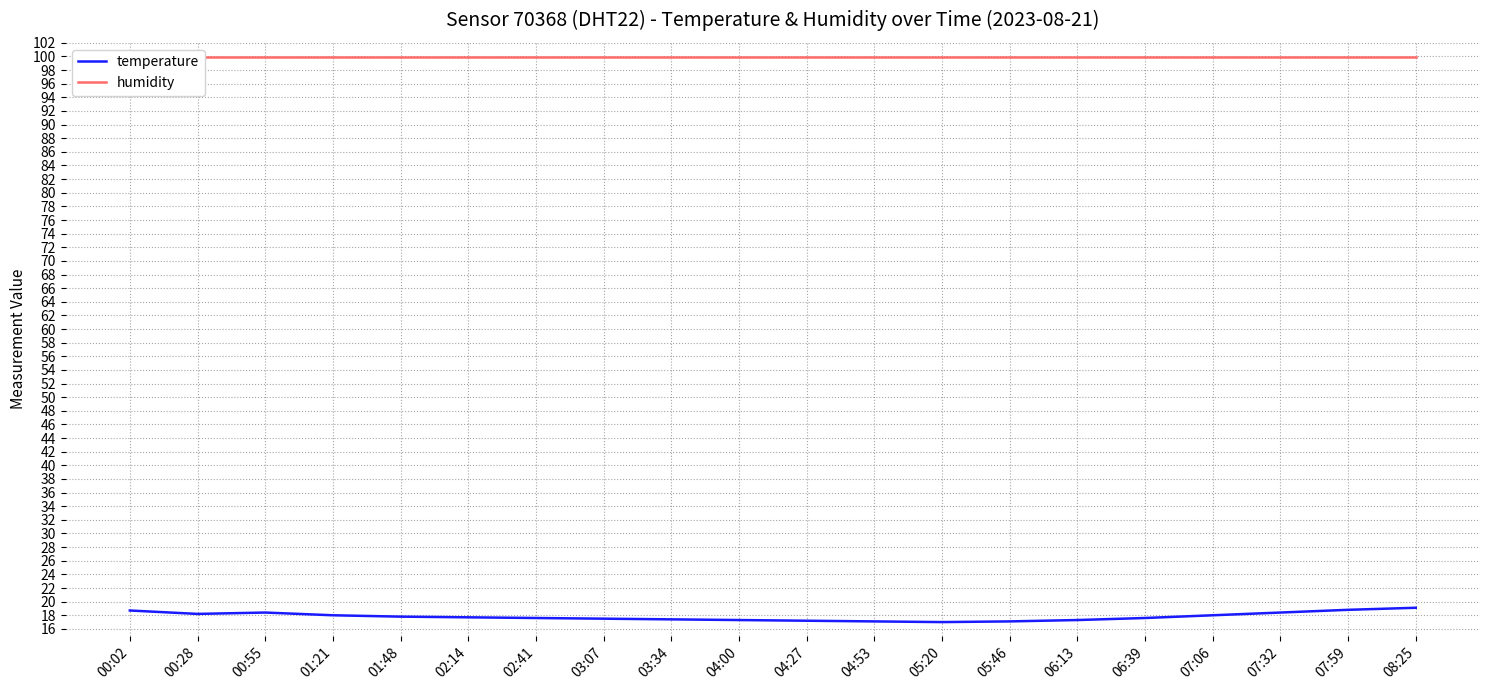

At which category is the sum across all series the highest?

08:25